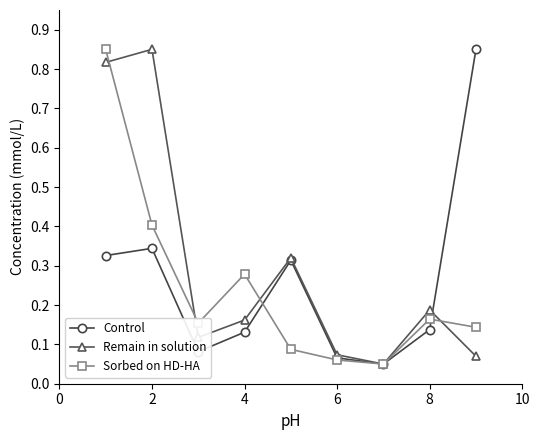

What are all the series names shown in the legend?

Control, Remain in solution, Sorbed on HD-HA